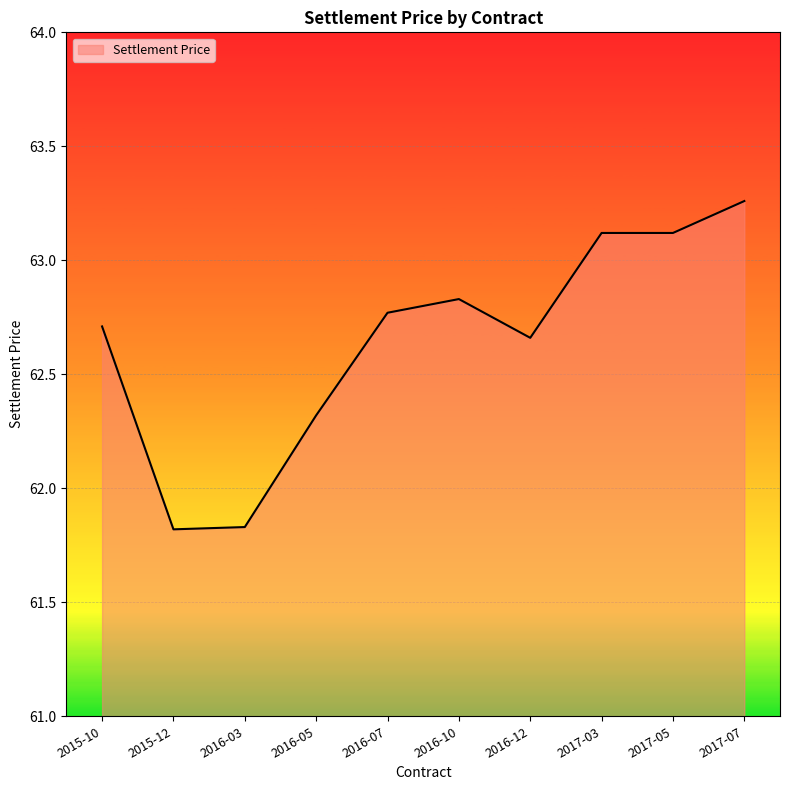

What is the change in value from 2016-03 to 2017-05?

+1.3